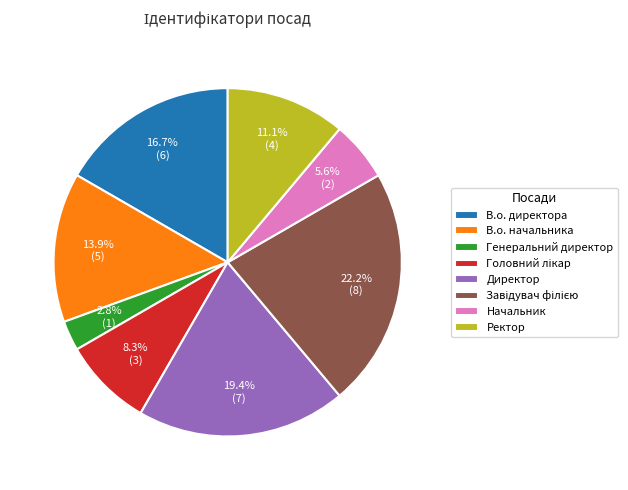

Is there any slice that represents more than half of the pie?

No